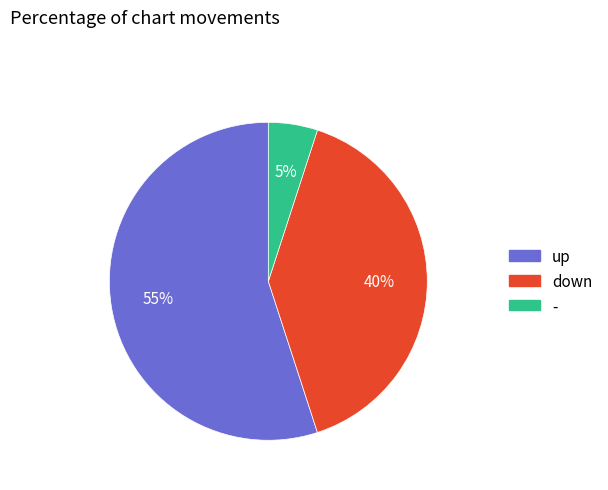

Does - account for over 50% of the chart?

No